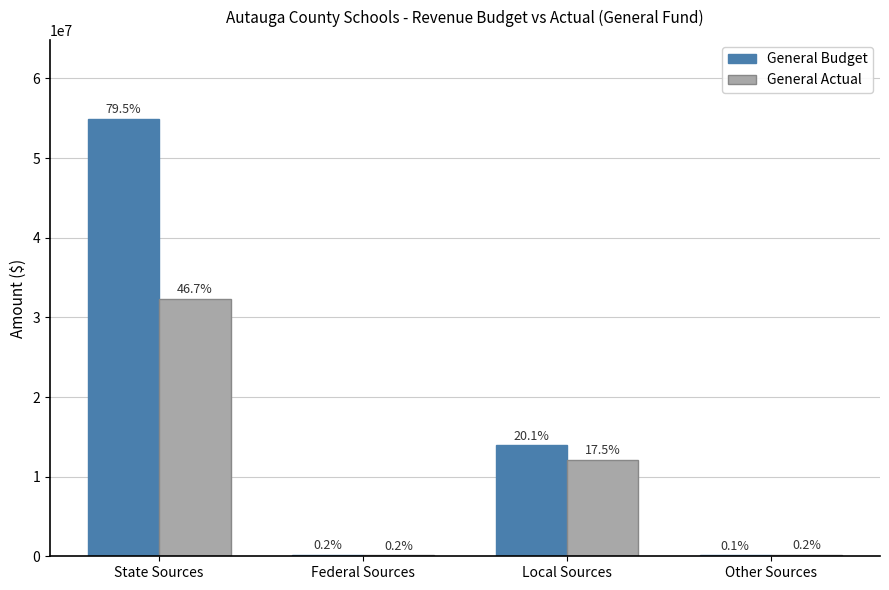

What are all the series names shown in the legend?

General Budget, General Actual